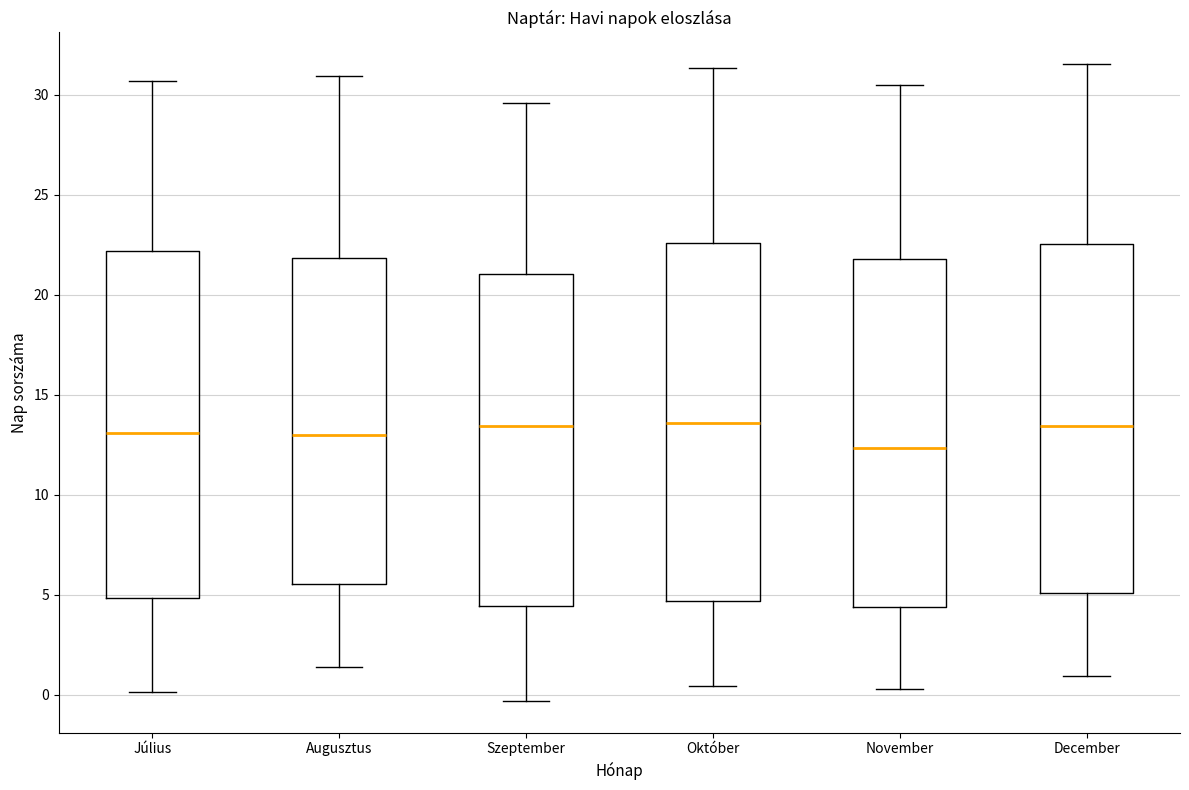

Reading left to right, transcribe this box plot: for each box, give where its median line is, the range the box spans, and where its two whiskers end, as read against the y-axis. The values are not printed on the chart, so give them approximately, as read against the axis.

Július: median 13.0, box 5.0 to 22.0, whiskers 0.0 to 30.5
Augusztus: median 13.0, box 5.5 to 22.0, whiskers 1.5 to 31.0
Szeptember: median 13.5, box 4.5 to 21.0, whiskers -0.5 to 29.5
Október: median 13.5, box 4.5 to 22.5, whiskers 0.5 to 31.5
November: median 12.5, box 4.5 to 22.0, whiskers 0.5 to 30.5
December: median 13.5, box 5.0 to 22.5, whiskers 1.0 to 31.5